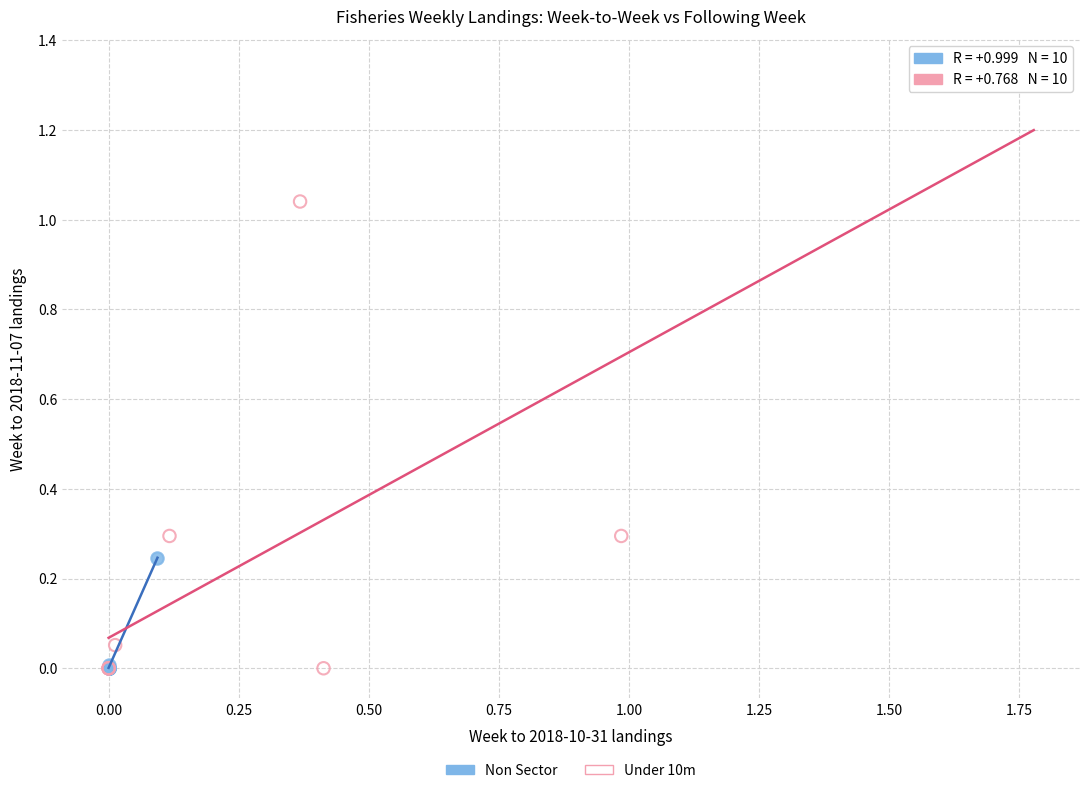

What are all the series names shown in the legend?

Non Sector, Under 10m